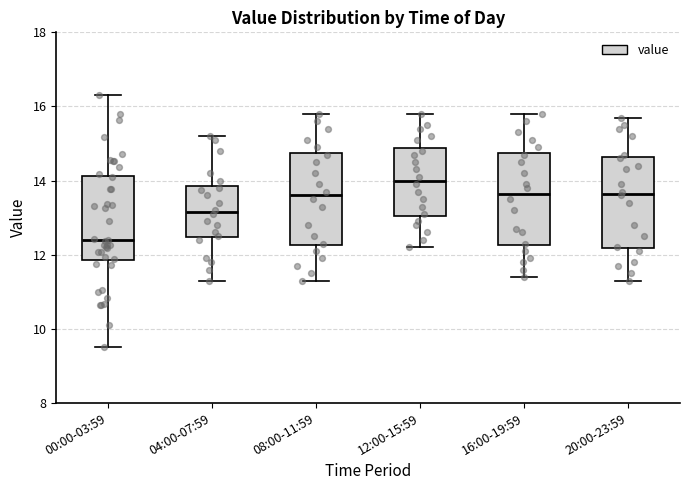

Which box has the lowest median line?

00:00-03:59